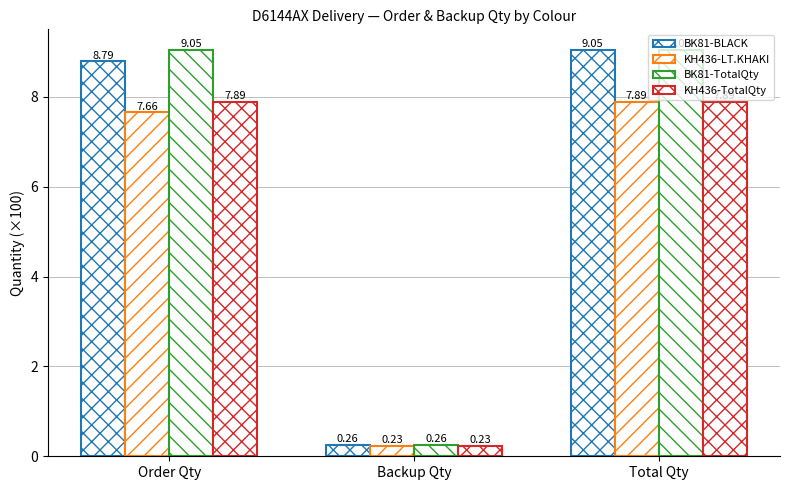

At which label is BK81-TotalQty closest to 4?

Backup Qty